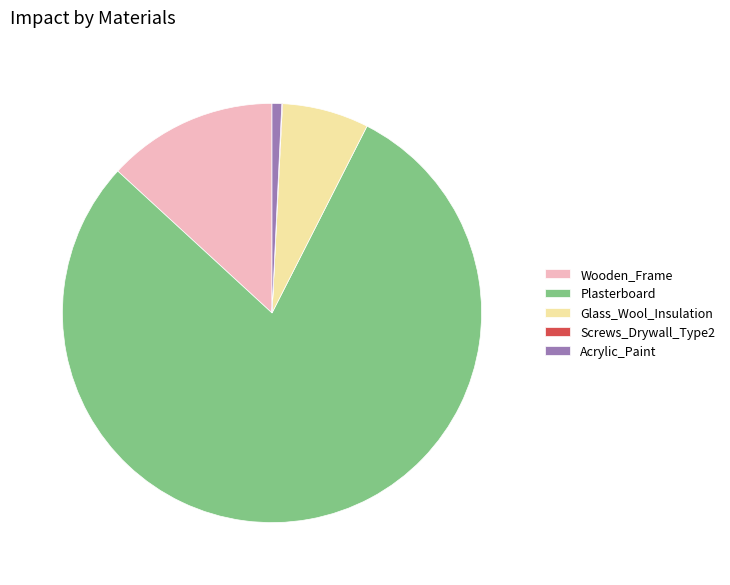

The Glass_Wool_Insulation slice represents 7% of the pie. True or false?

True